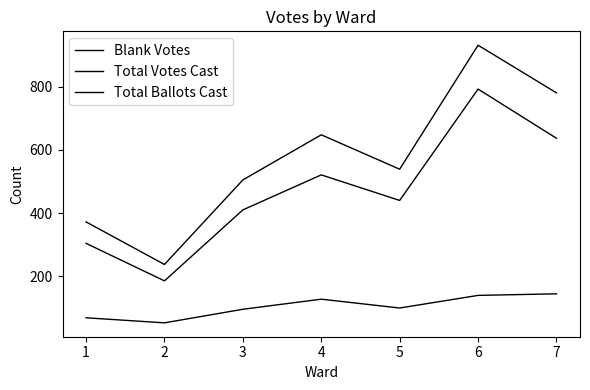

What is the value of the Blank Votes point at the 5th from the left?

99